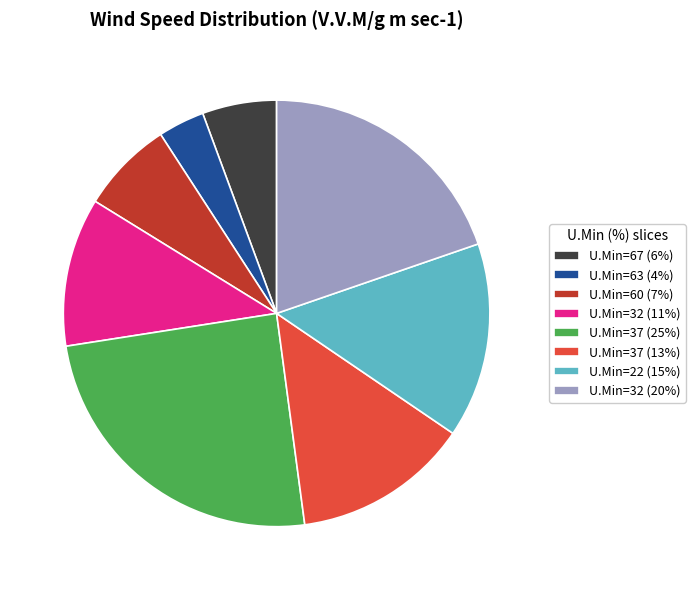

Which category has the smallest portion of the pie?

U.Min=63 (4%)